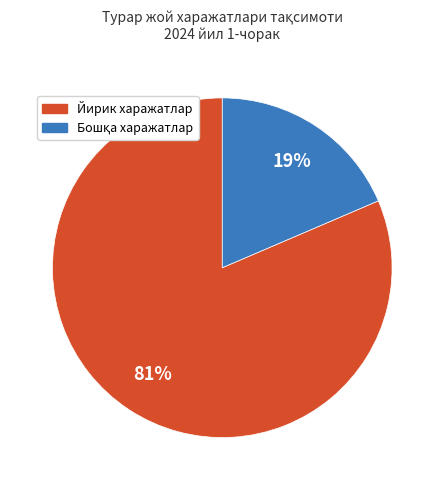

To the nearest percent, what is the average slice percentage?

50%